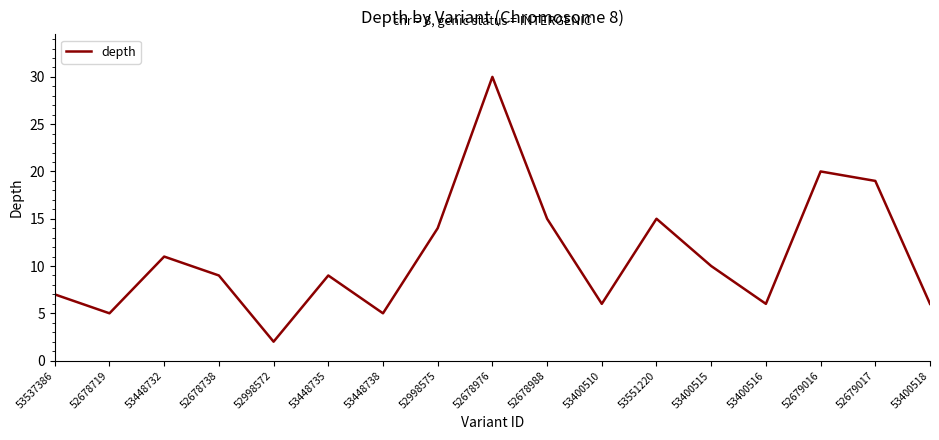

True or false: the data shows 9 at 53448735.

True